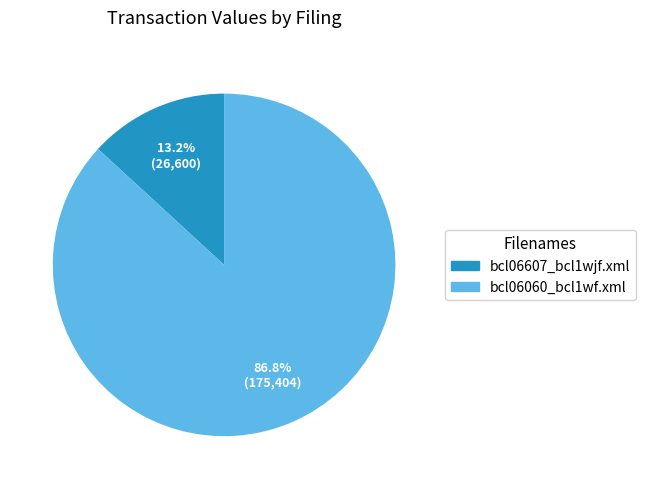

To the nearest percent, what percentage of the pie is bcl06607_bcl1wjf.xml?

13%